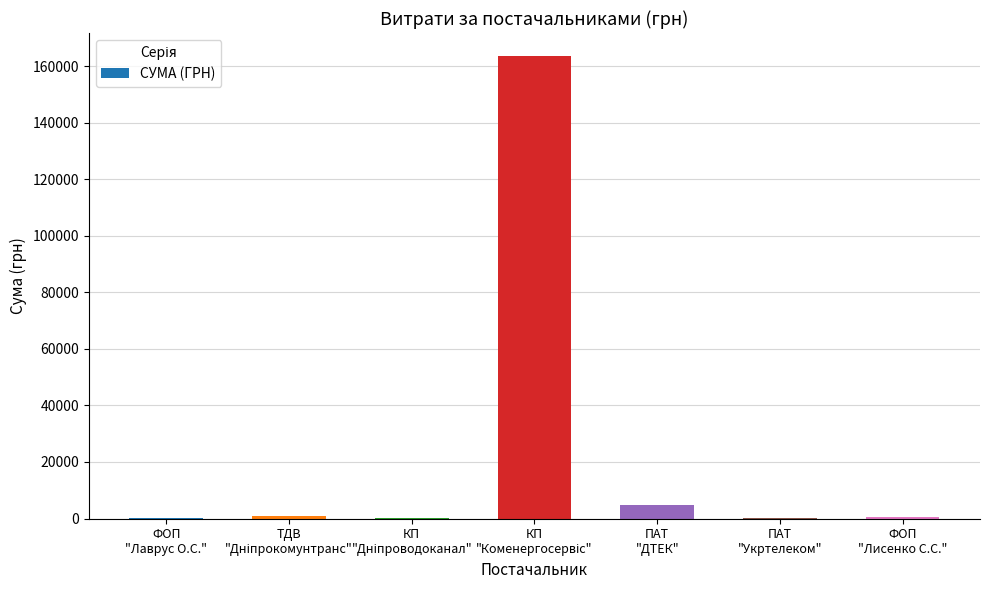

What is the greatest value displayed?

163539.9